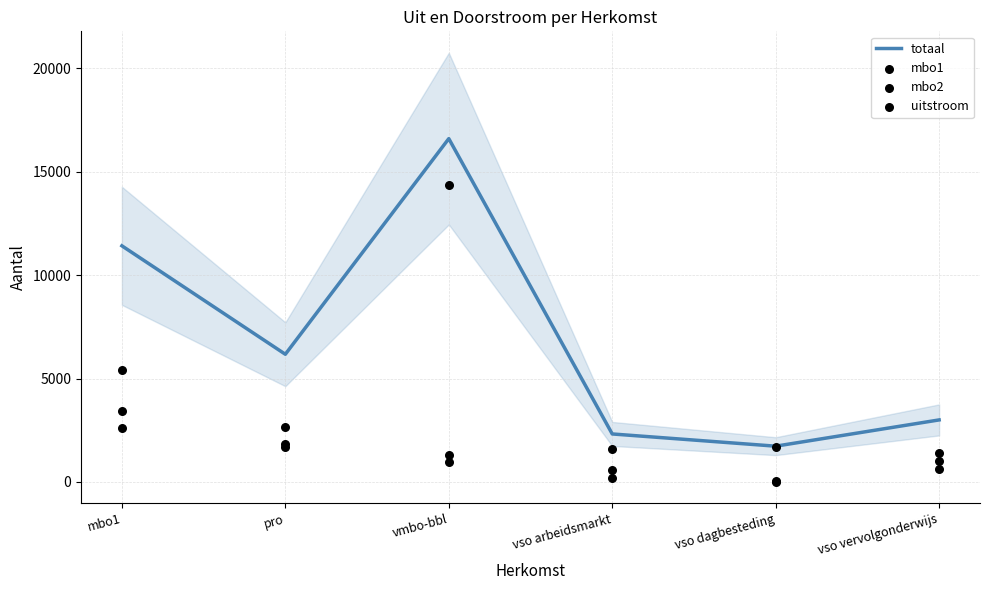

Which series reaches the maximum Y coordinate?

totaal